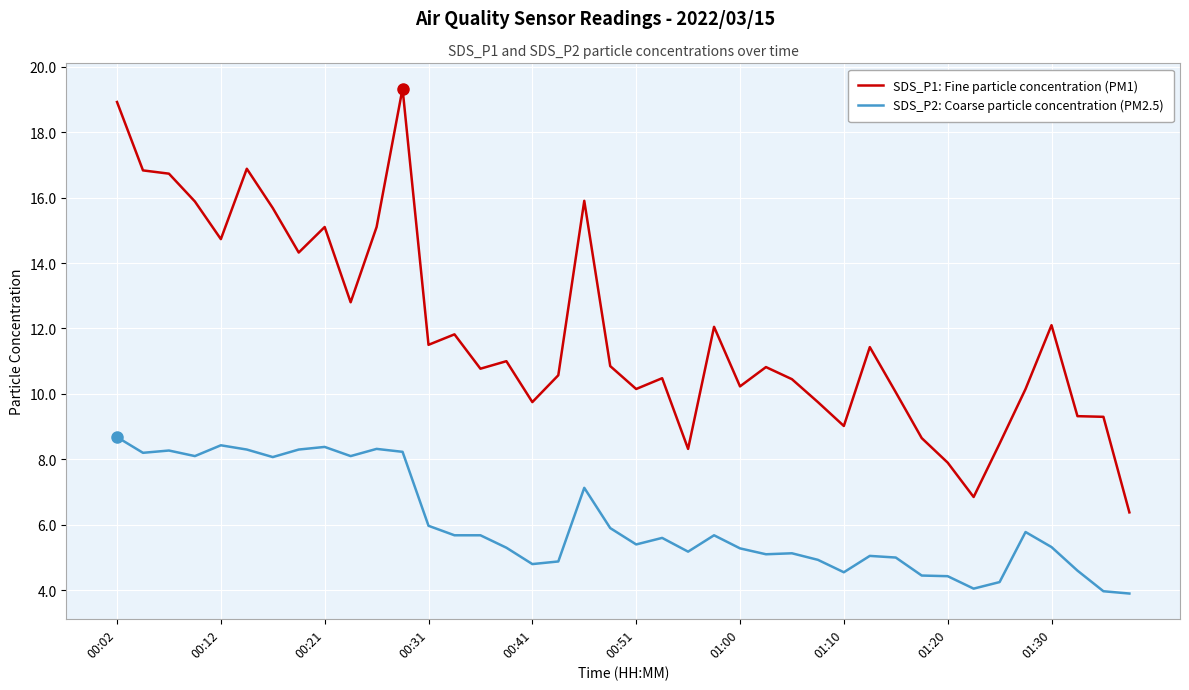

Which series has the largest range (max minus min)?

SDS_P1: Fine particle concentration (PM1)